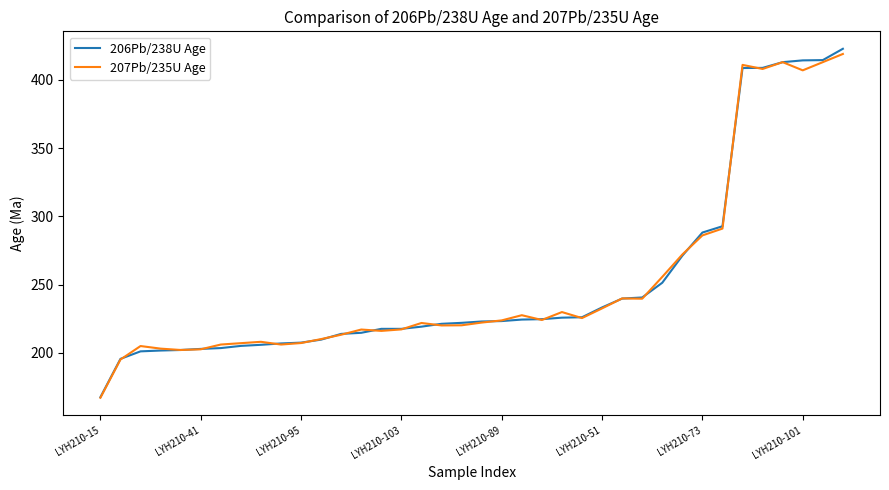

What is the maximum value for 206Pb/238U Age?

422.8